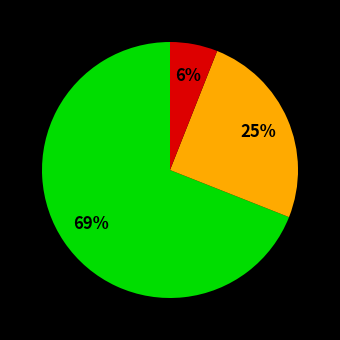

Is there any slice that represents more than half of the pie?

Yes